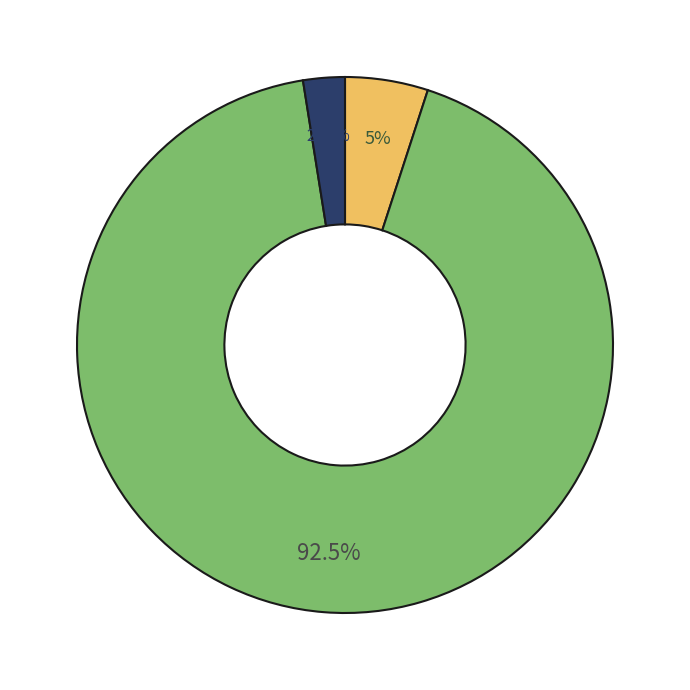

Is there a majority slice in this chart?

Yes